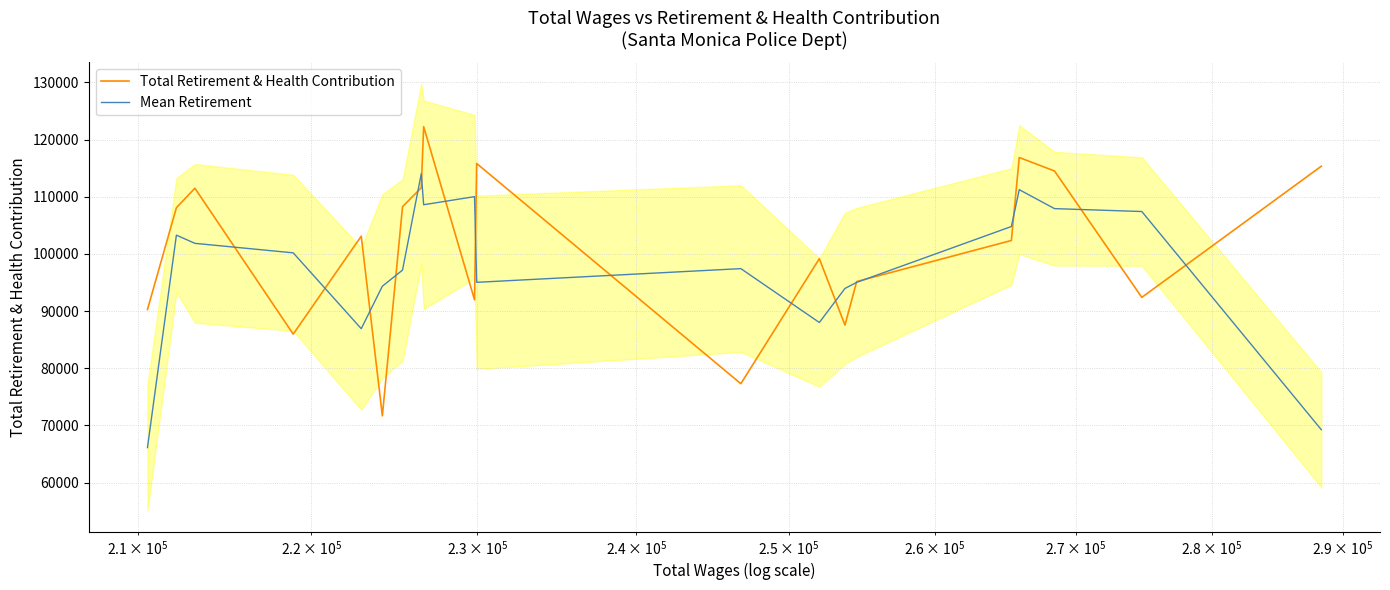

List the series in order of their peak value, highest first.

Total Retirement & Health Contribution, Mean Retirement